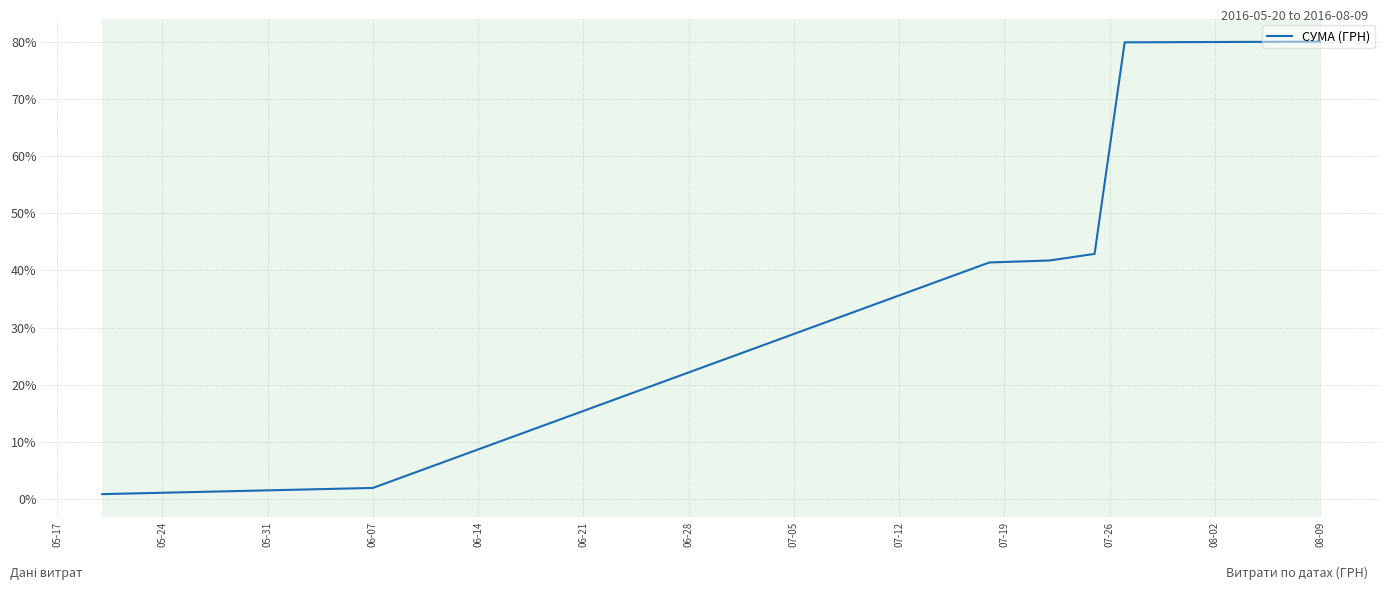

What is the average value?

41.2